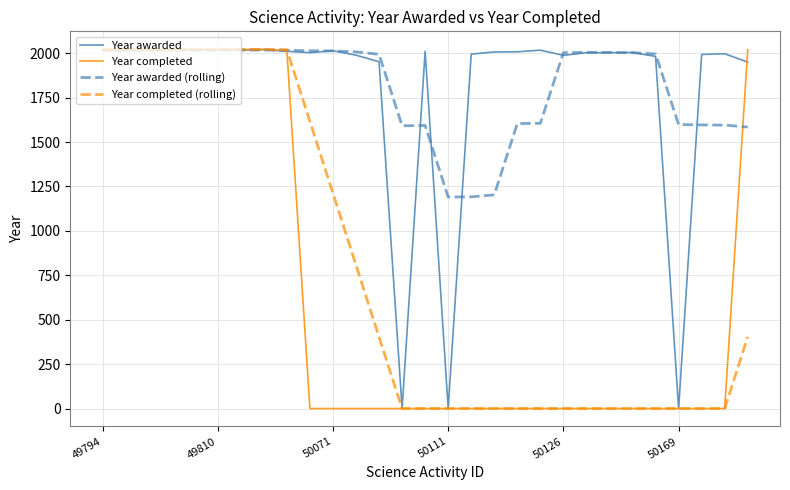

What is the minimum value for Year awarded (rolling)?

1190.4